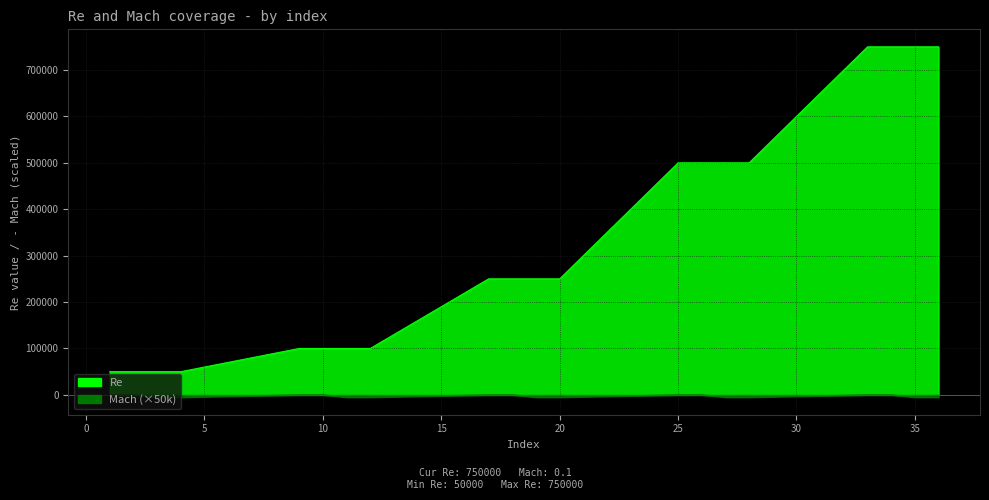

True or false: Mach and Re intersect in this chart.

False